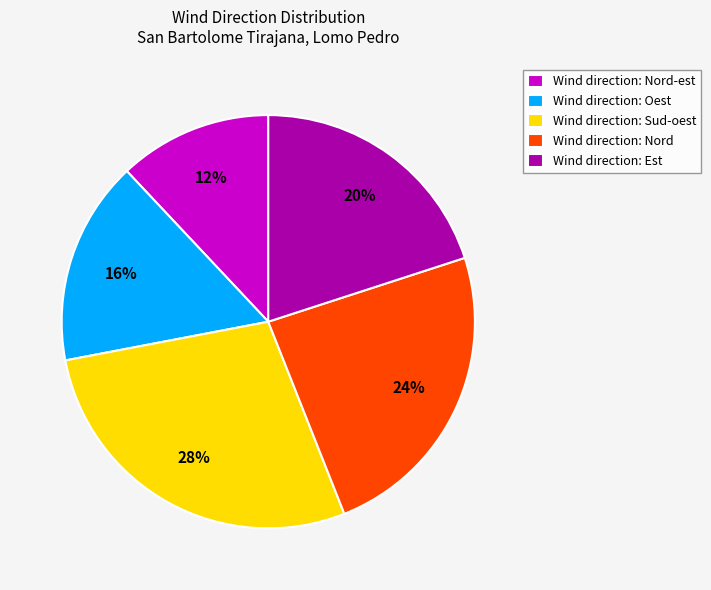

Combined, do Wind direction: Sud-oest and Wind direction: Oest account for over 50%?

No